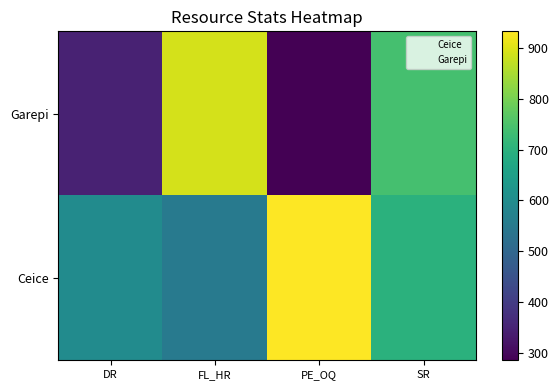

Between DR and FL_HR, which is larger?

DR